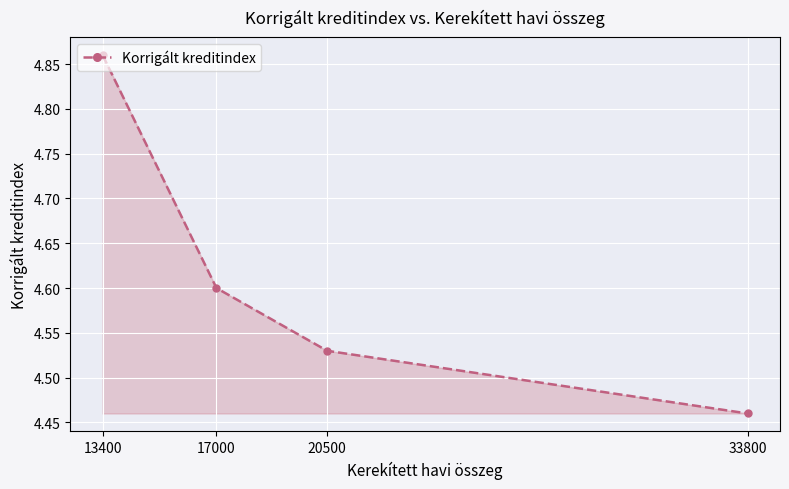

At which category does the chart reach its minimum across all series?

33800